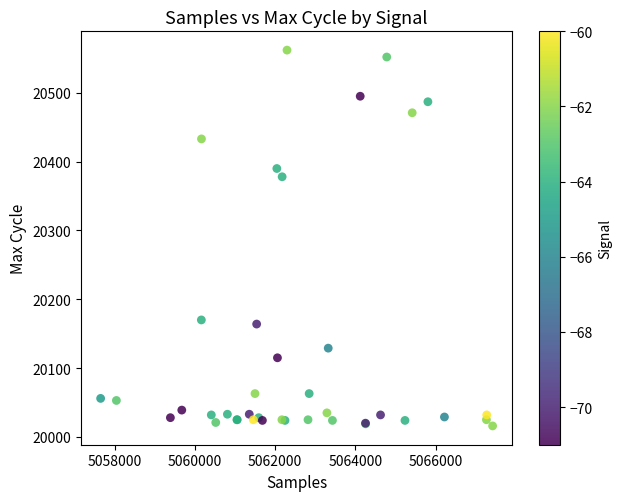

What Y value in the scatter plot is closest to 20289?

20378